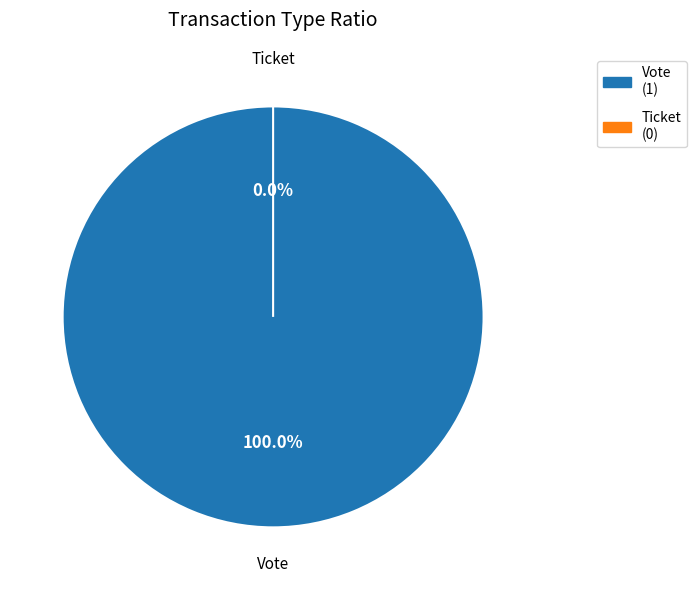

What percentage do Vote and Ticket together represent?

100.0%